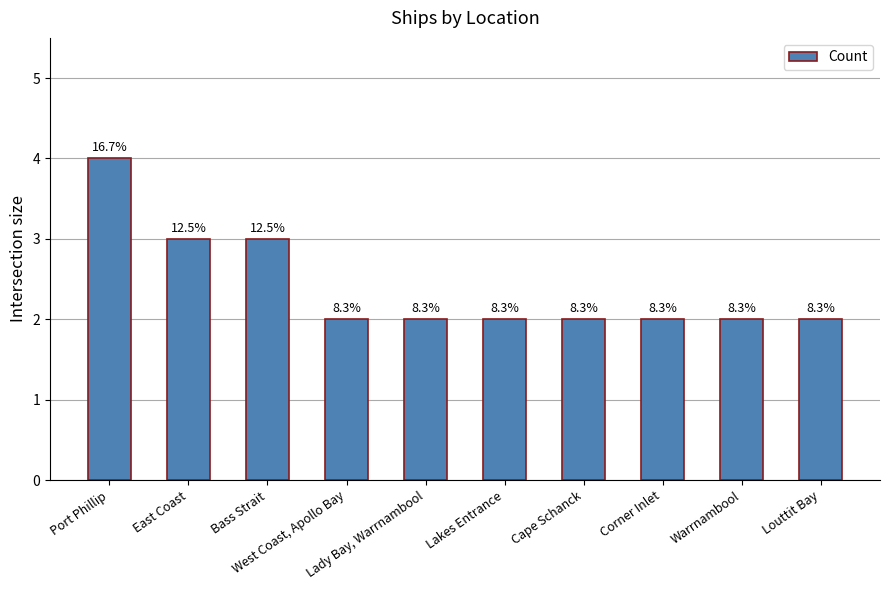

What is the sum of the values at Port Phillip and Lakes Entrance?

6